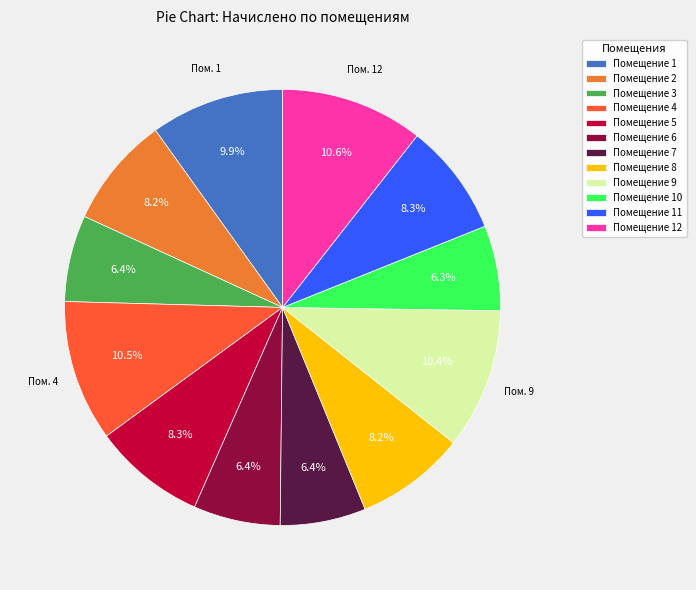

Is Помещение 10 the majority of the pie?

No